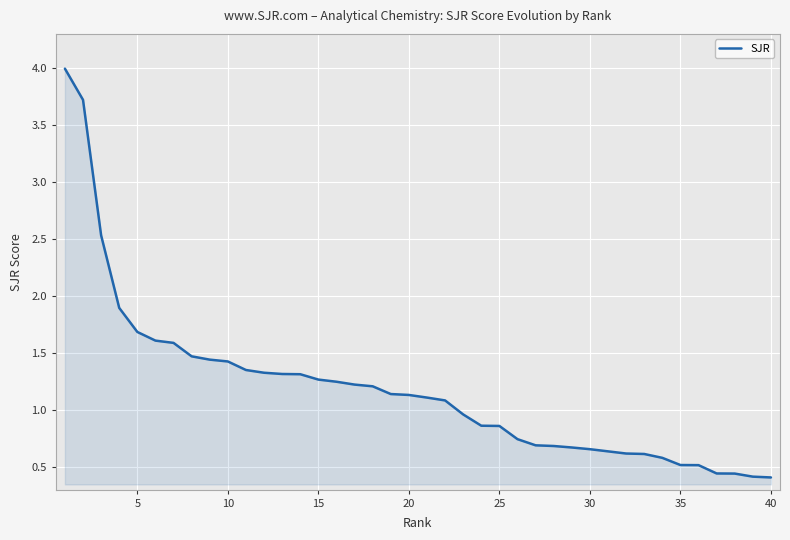

How many categories are shown in the chart?

40